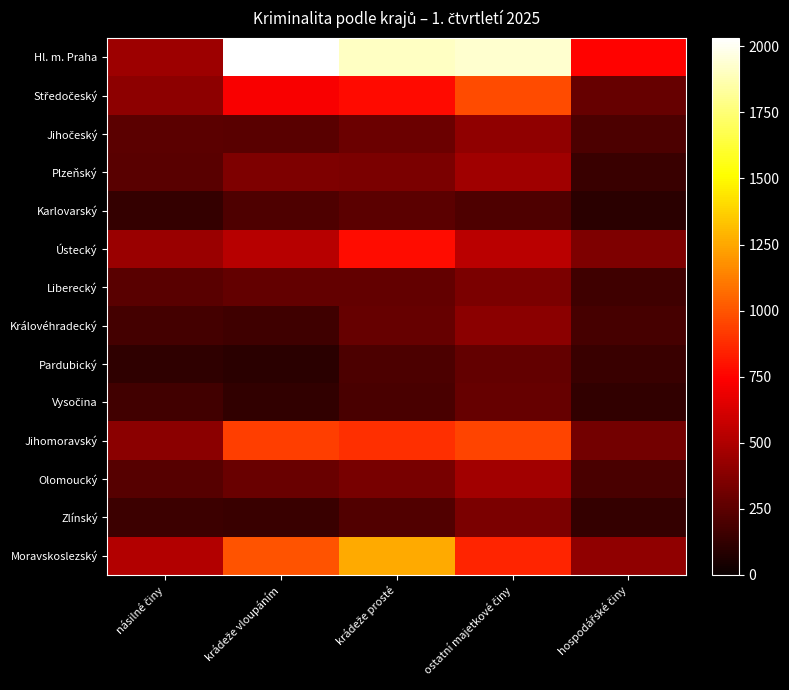

What is the greatest value displayed?

2031